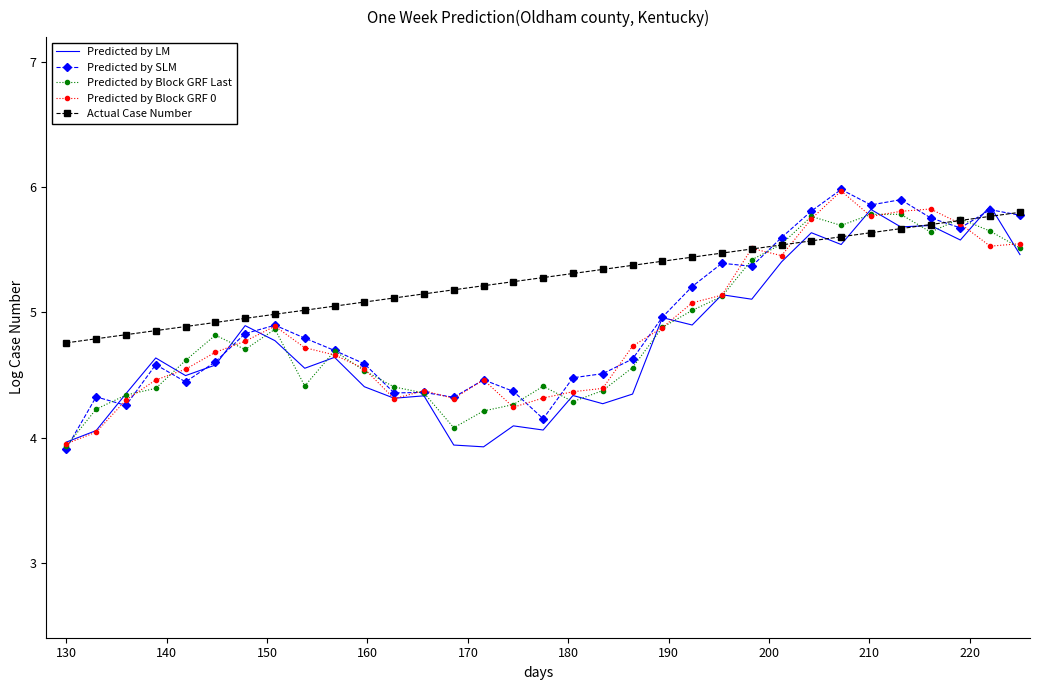

Which series ends up on top after the final intersection of Predicted by LM and Predicted by Block GRF 0?

Predicted by Block GRF 0